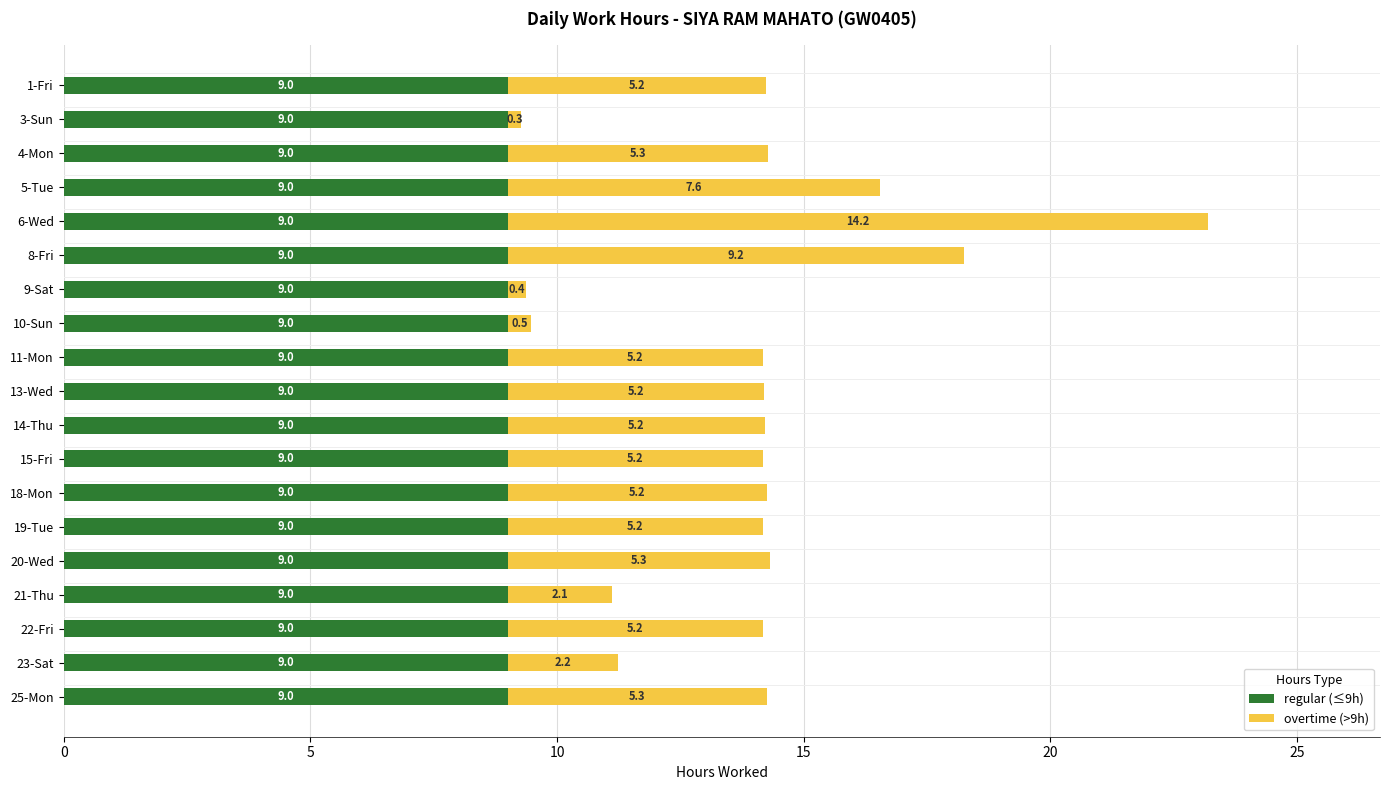

What is the sum of the regular (≤9h) values at 25-Mon and 11-Mon?

18.0